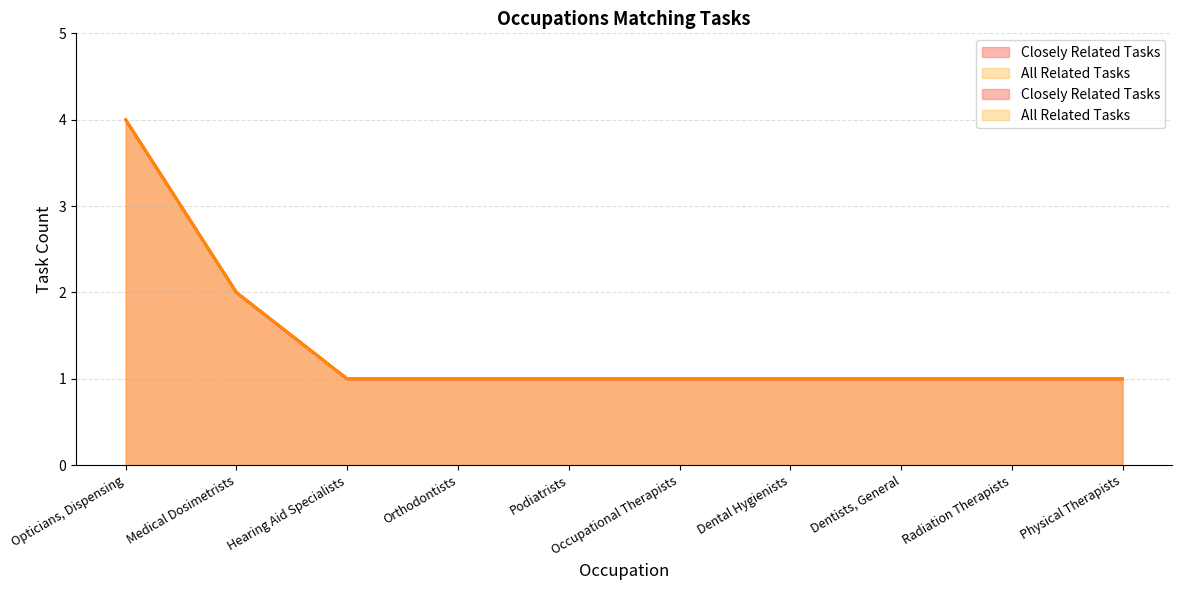

Which has a higher value, Radiation Therapists or Orthodontists?

Radiation Therapists